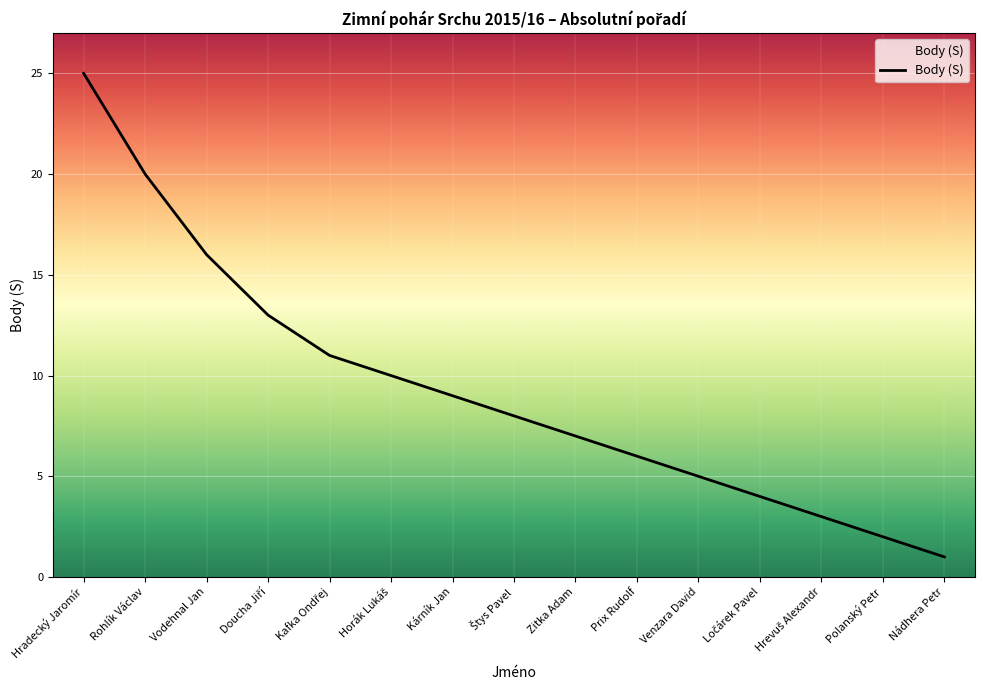

The chart shows a value of 7 at Zitka Adam. True or false?

True